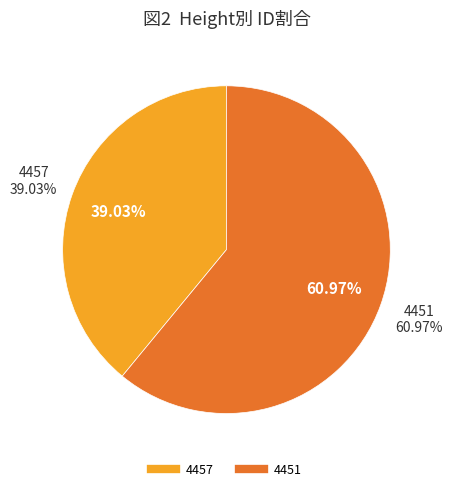

Which category has the smallest portion of the pie?

4457